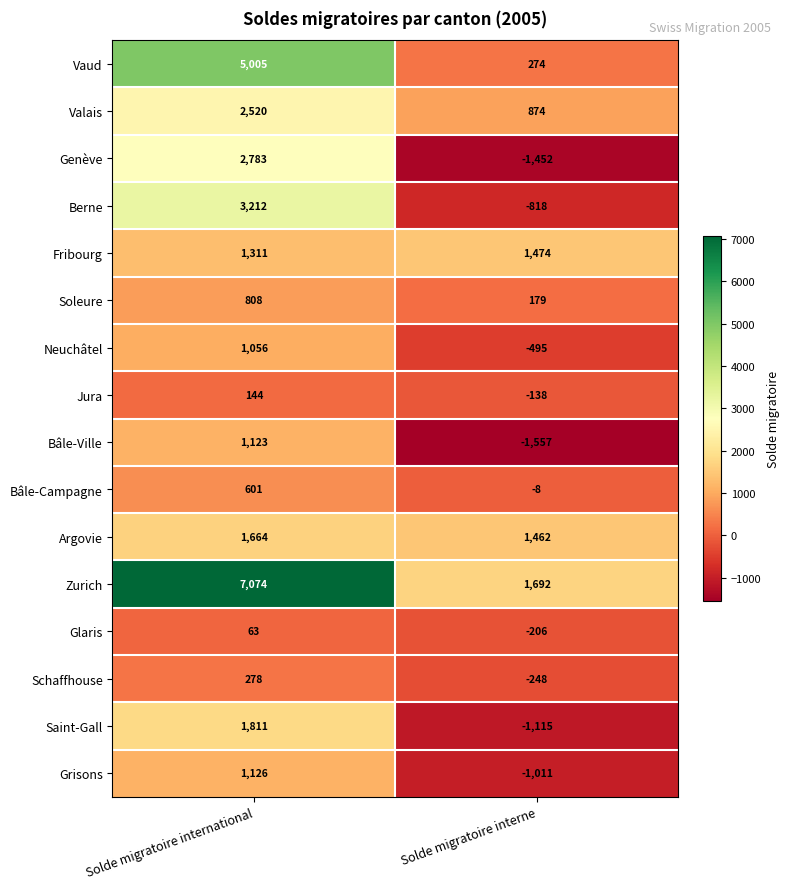

The Saint-Gall series shows -1115 at Solde migratoire interne. True or false?

True